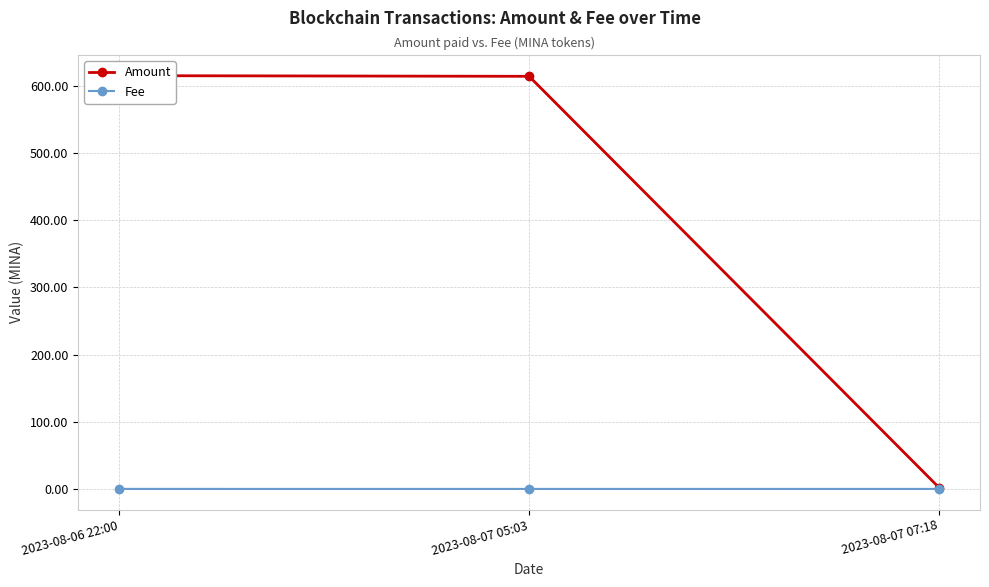

What is the average value of the Amount series?

410.4